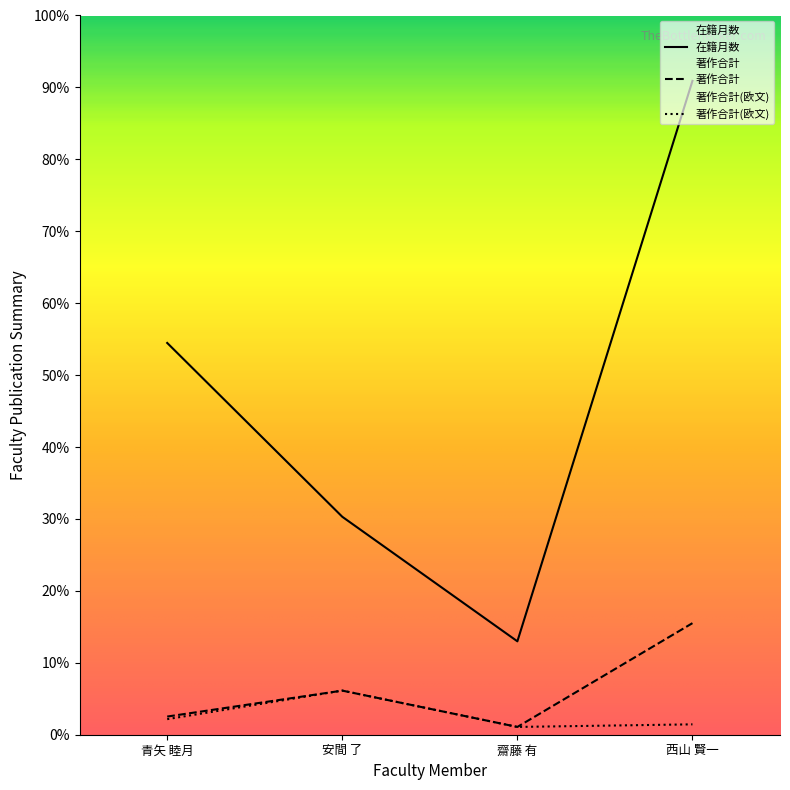

At which category does the chart reach its peak across all series?

西山 賢一